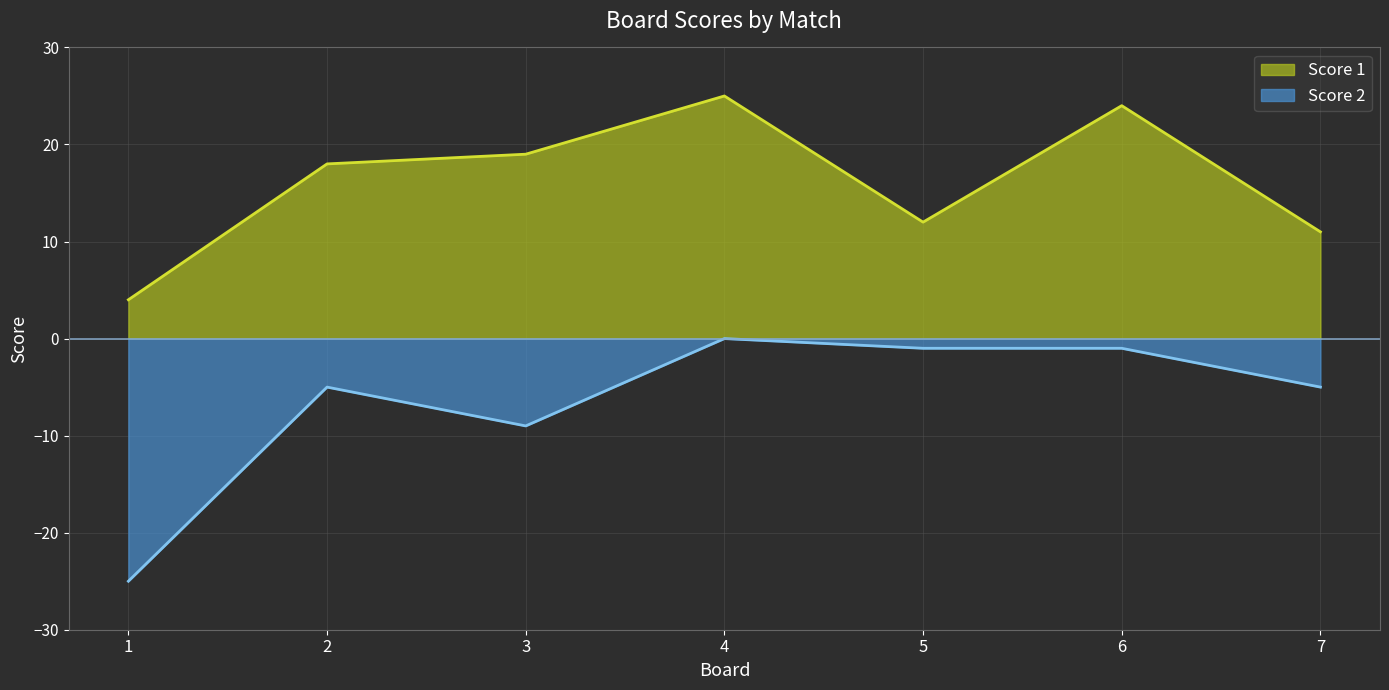

What is the difference between the second highest and second lowest values in the Score 1 series?

13